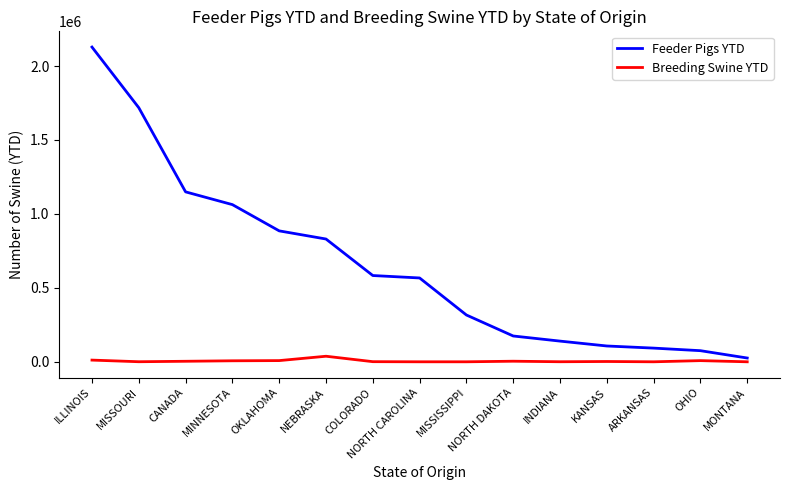

What value does the Breeding Swine YTD series have at MINNESOTA?

6787